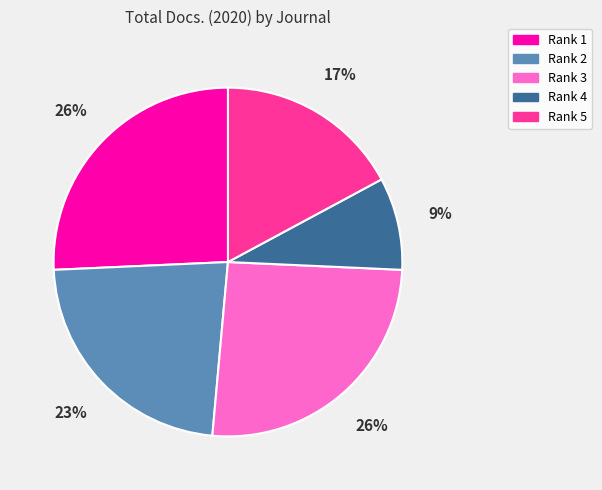

To the nearest percent, what is the average slice percentage?

20%